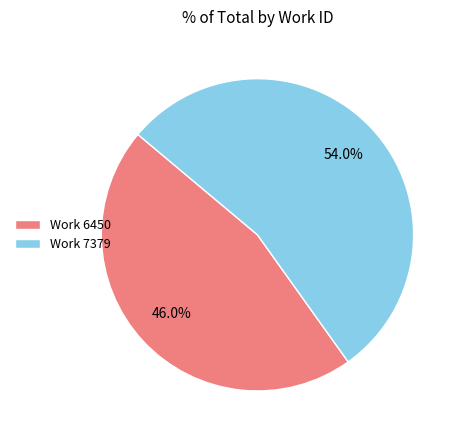

How much of the chart is everything except Work 7379?

46.0%